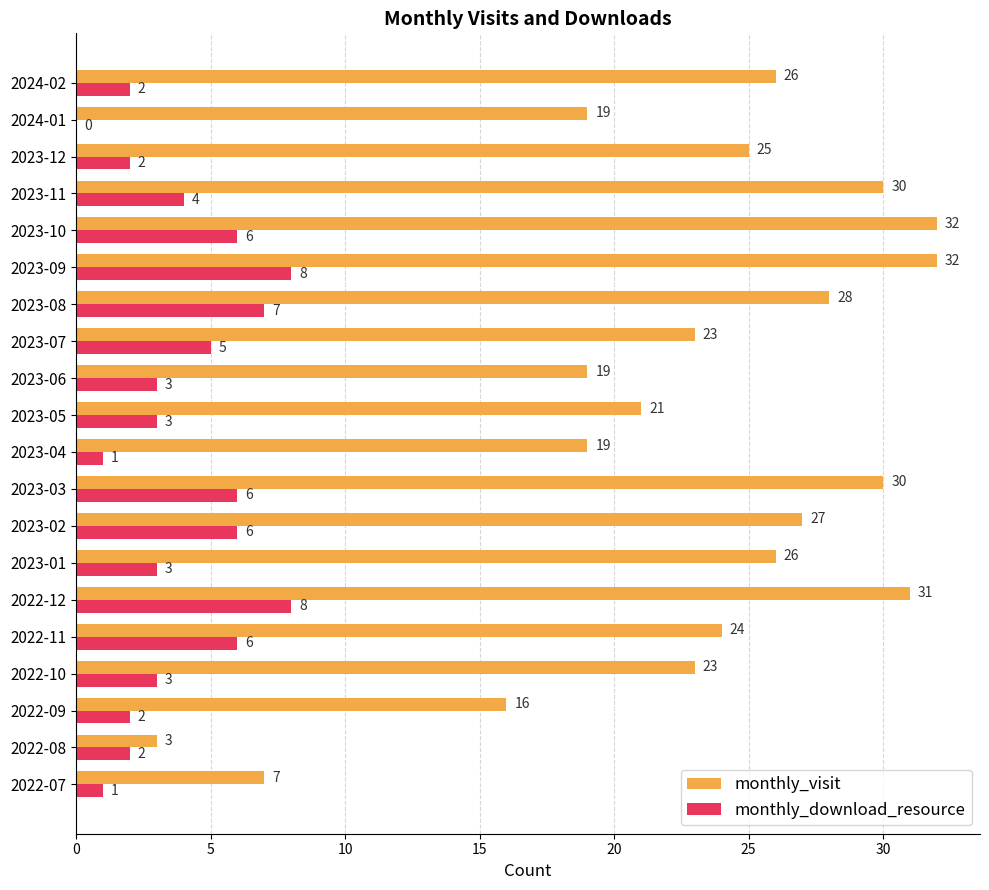

What is the sum of the monthly_download_resource values at 2024-01 and 2023-10?

6